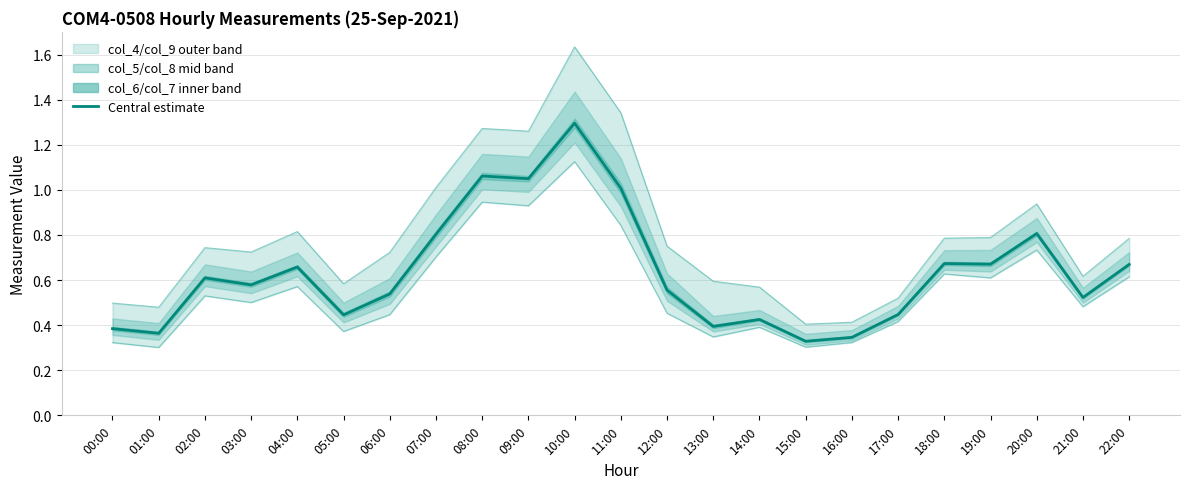

What is the maximum value shown in the chart?

1.6